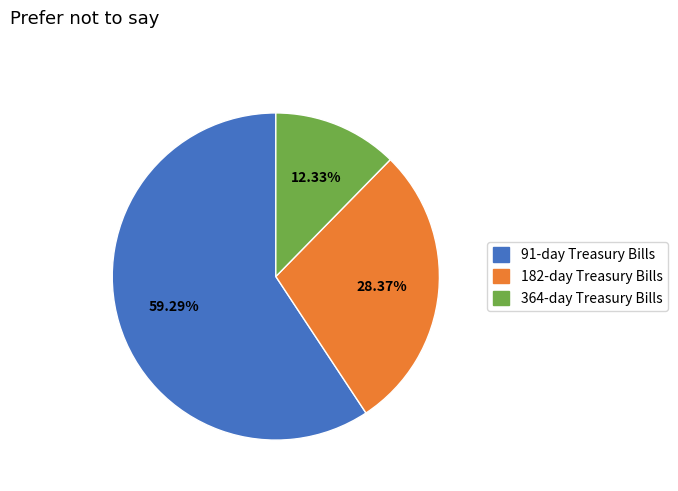

Does any single category account for the majority?

Yes